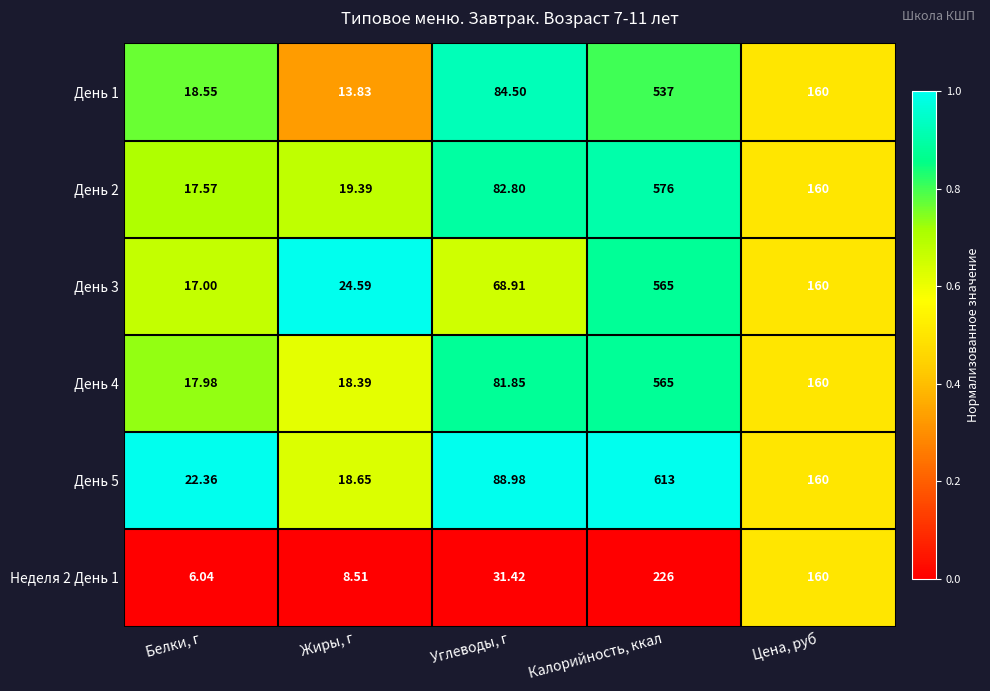

At which category does the chart reach its peak across all series?

Калорийность, ккал